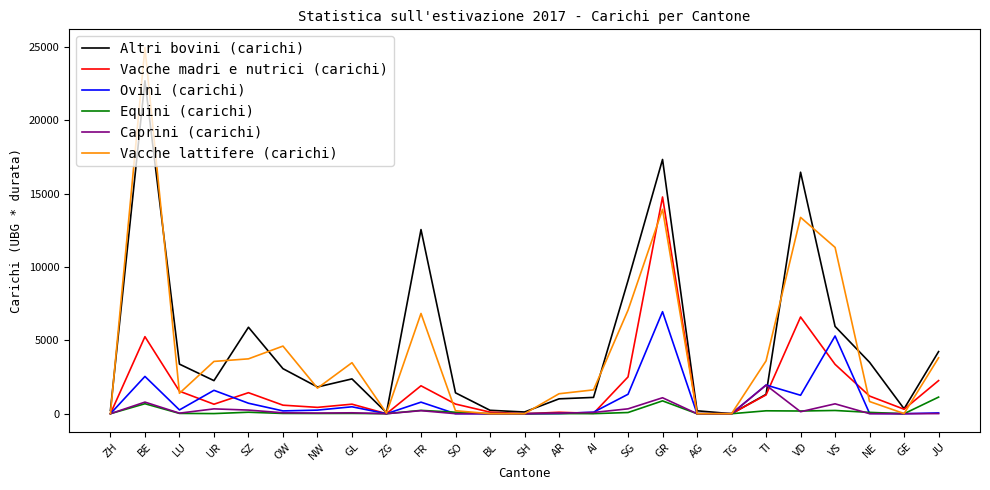

True or false: Vacche madri e nutrici (carichi) has a value of 10306 at VD.

False